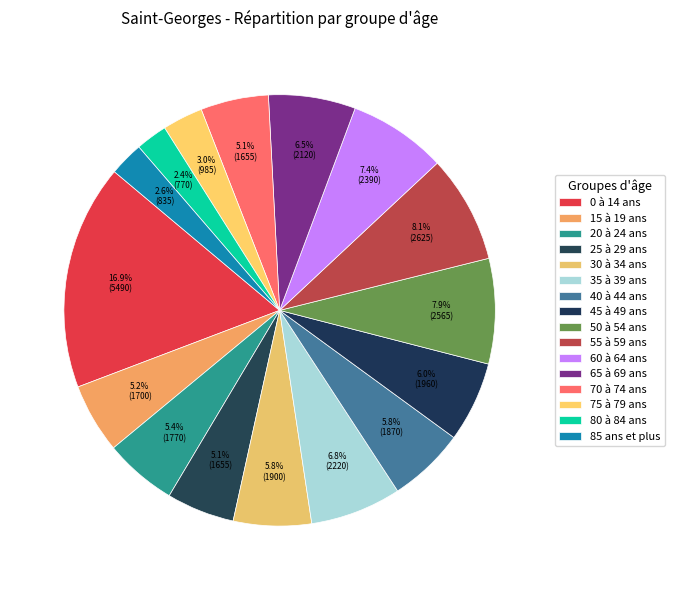

Combined, what portion of the pie is 75 à 79 ans and 0 à 14 ans?

19.9%